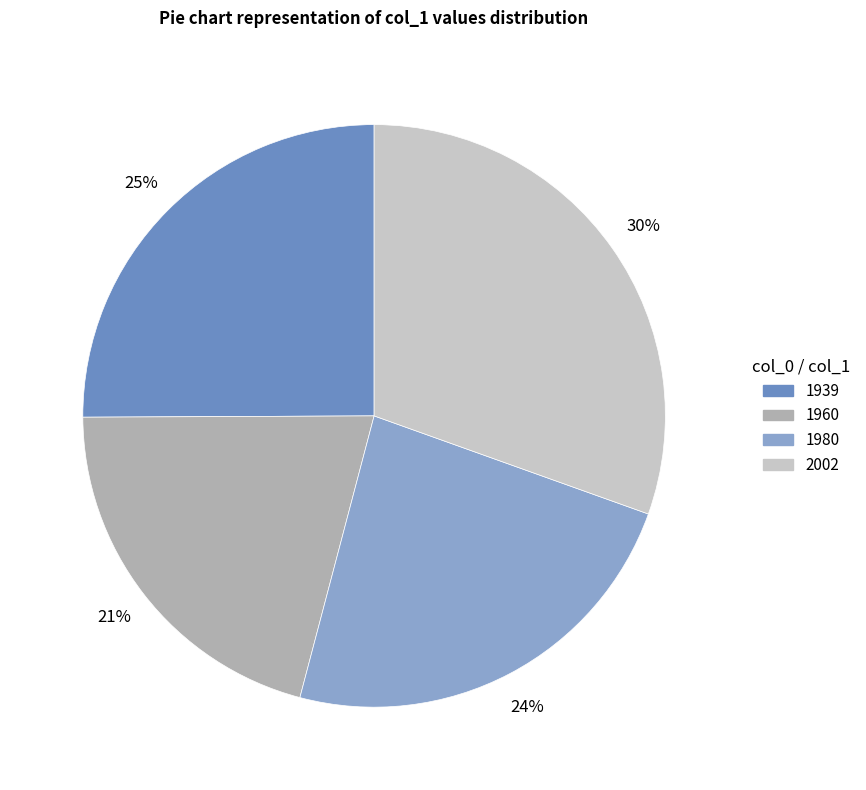

Is there a majority slice in this chart?

No